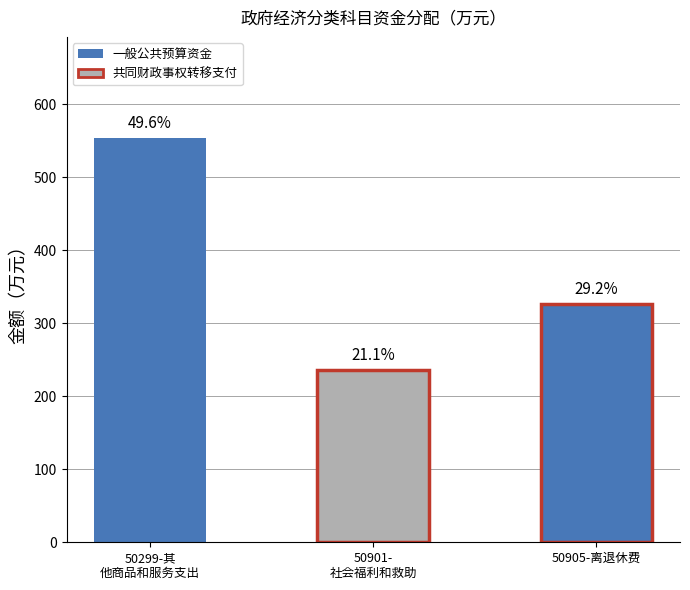

Are the bars horizontal?

No